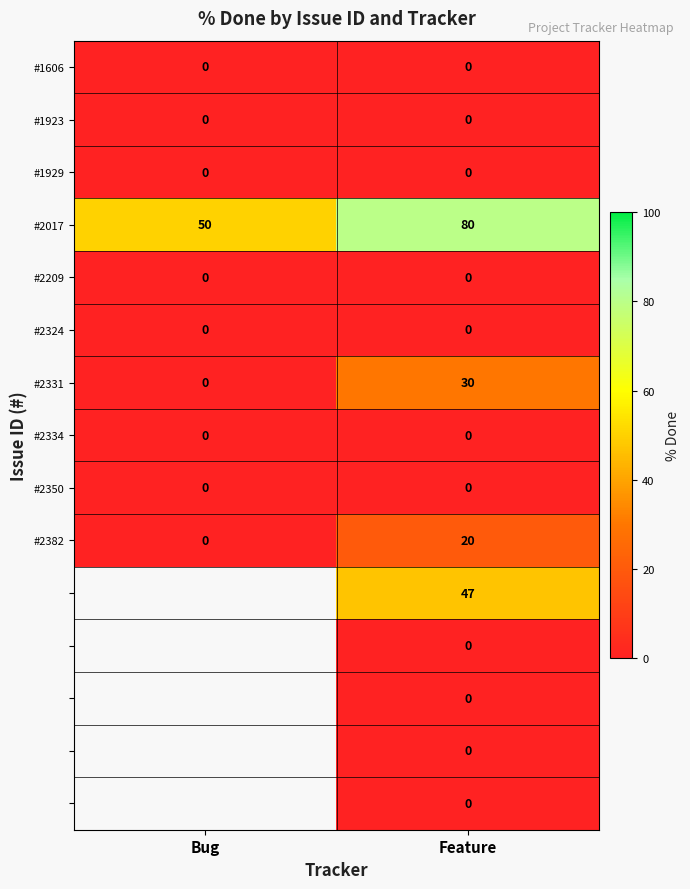

What is the sum of the #2382 values at Bug and Feature?

20